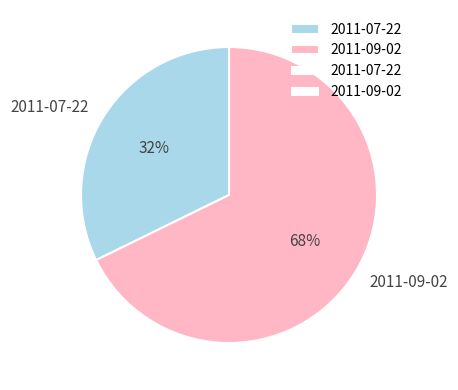

Which category has the biggest portion of the pie?

2011-09-02